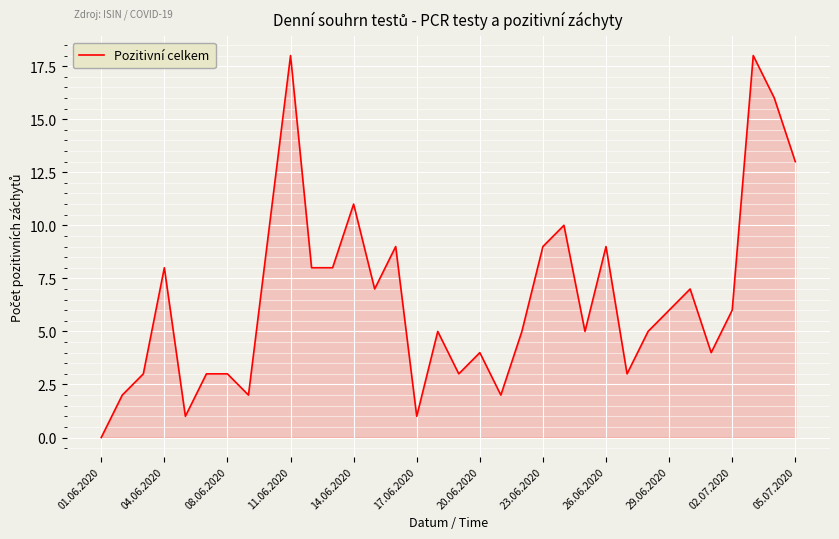

What is the greatest value displayed?

18